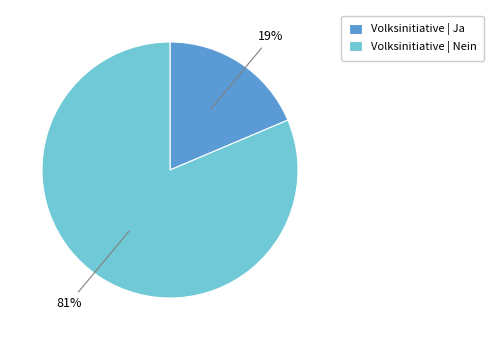

Is there a majority slice in this chart?

Yes